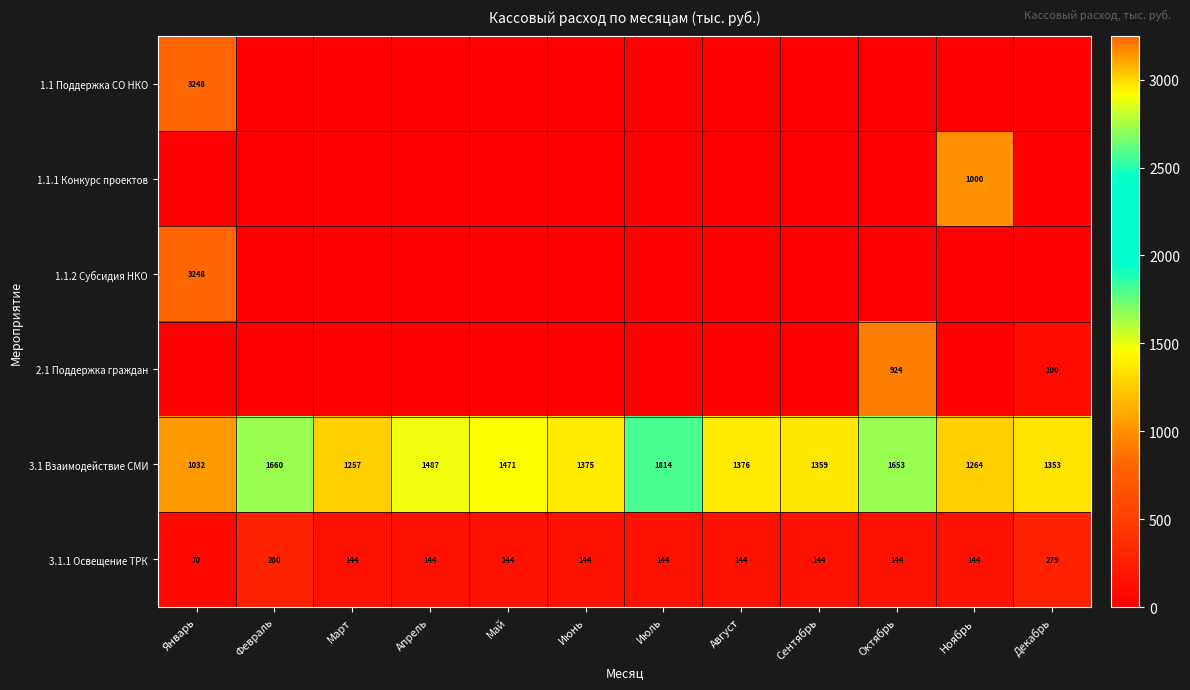

What is the sum of the 3.1.1 Освещение ТРК values at Июль and Февраль?

424